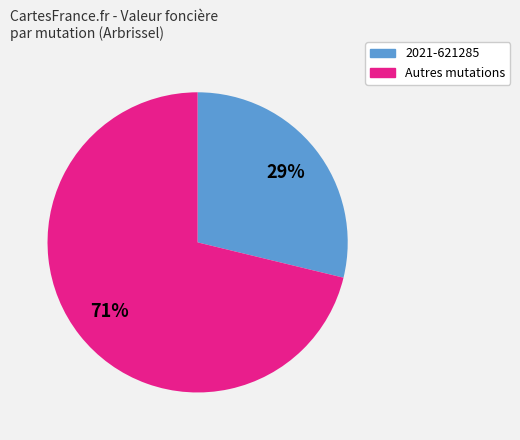

To the nearest percent, what is the average slice percentage?

50%